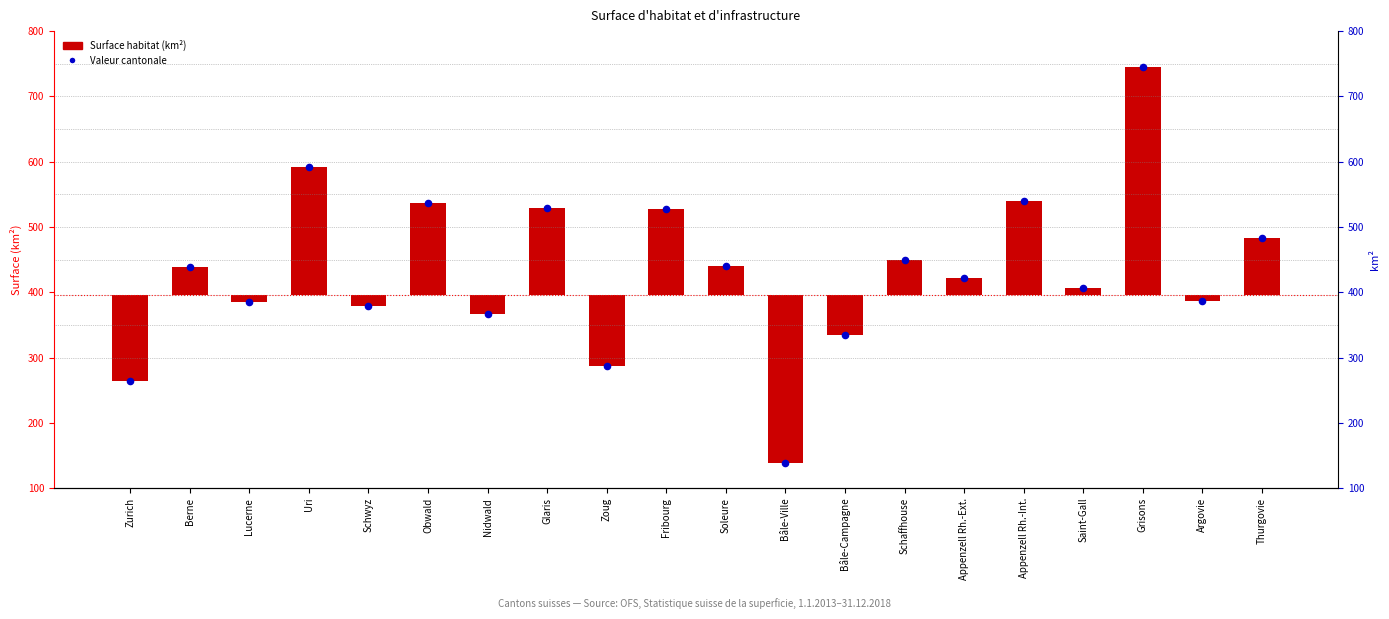

What is the change in value from Zurich to Thurgovie?

+218.4